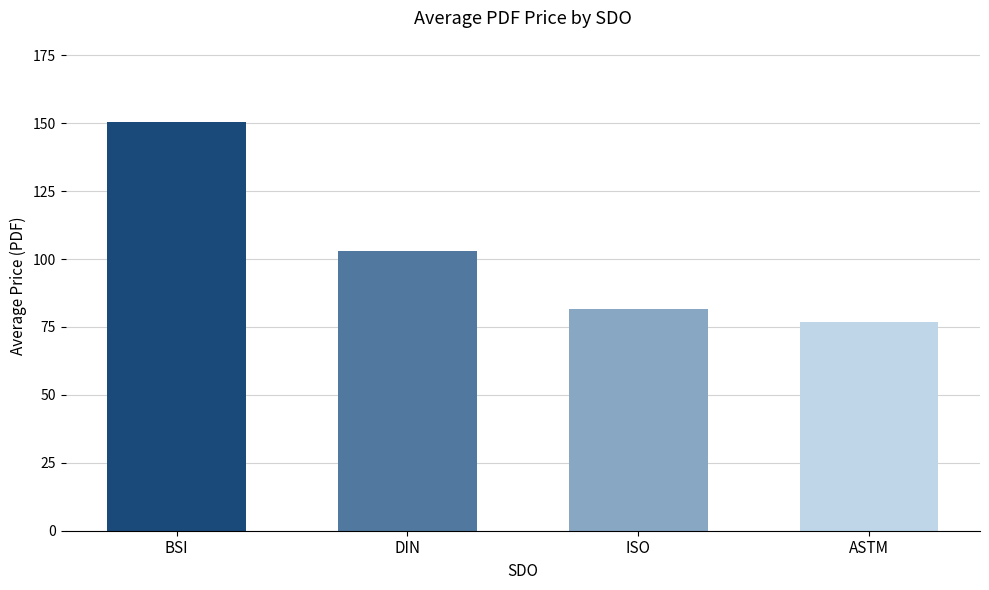

Are the bars grouped side by side (vs. stacked)?

No